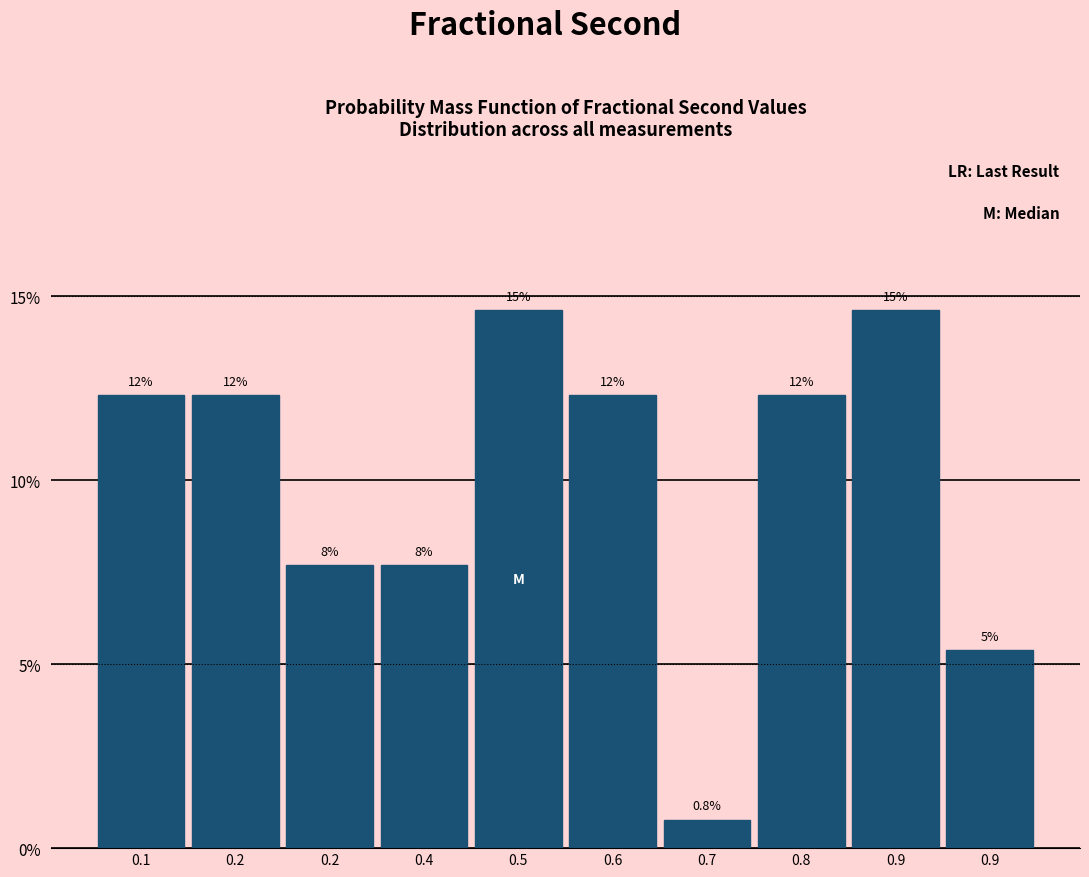

Are the bars horizontal?

No